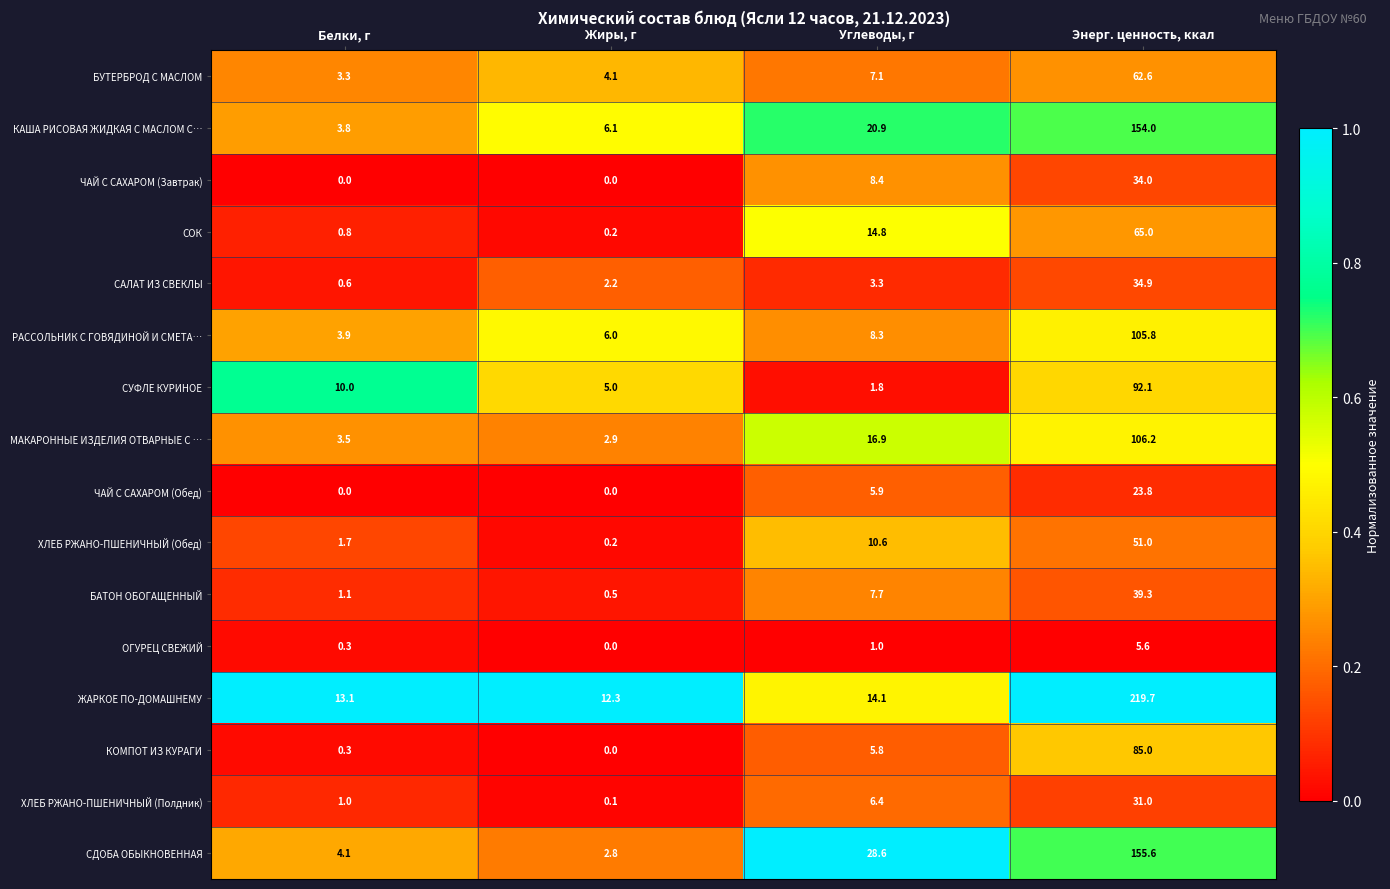

What is the total value across all series at Жиры, г?

42.4